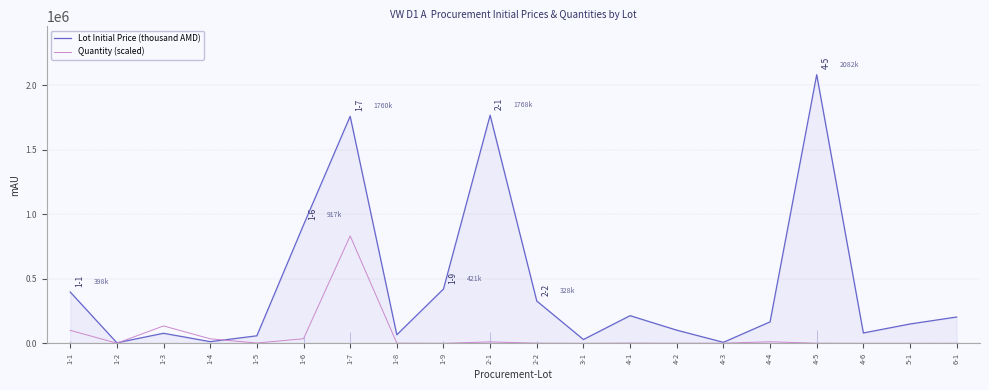

At 2-2, list the series in order from smallest to largest.

Quantity (scaled), Lot Initial Price (thousand AMD)